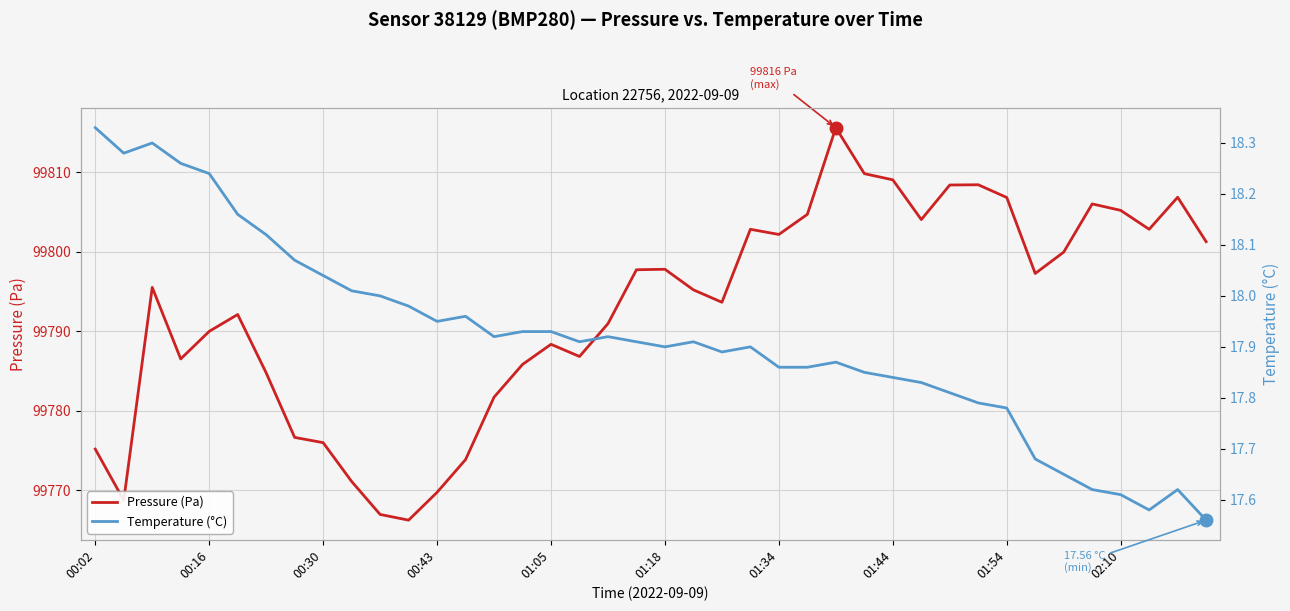

What is the highest value of the Pressure (Pa) series?

99815.6